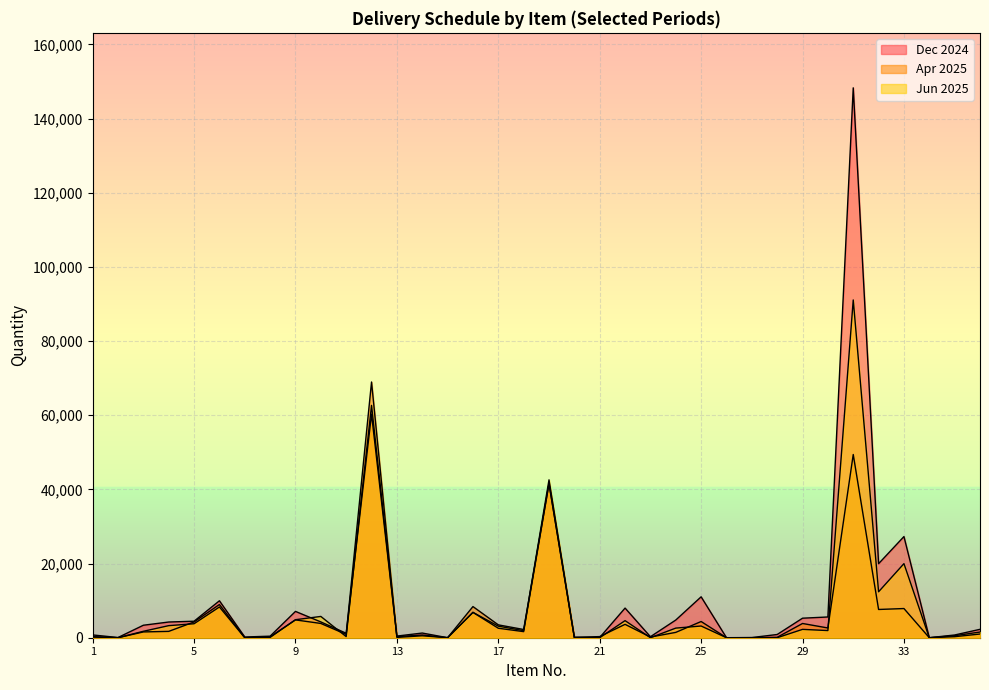

How many times do Apr 2025 and Dec 2024 cross each other?

5